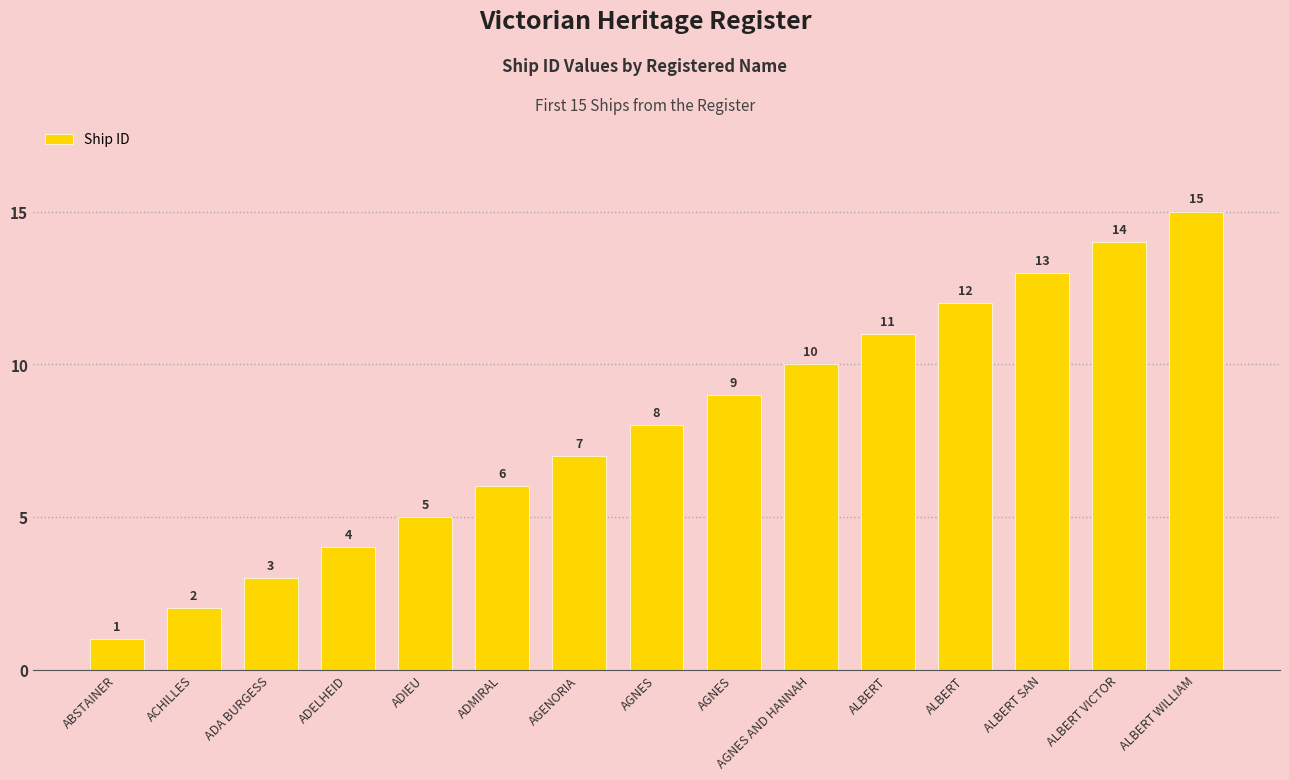

Rank the categories by value from highest to lowest.

ALBERT WILLIAM, ALBERT VICTOR, ALBERT SAN, ALBERT, ALBERT, AGNES AND HANNAH, AGNES, AGNES, AGENORIA, ADMIRAL, ADIEU, ADELHEID, ADA BURGESS, ACHILLES, ABSTAINER